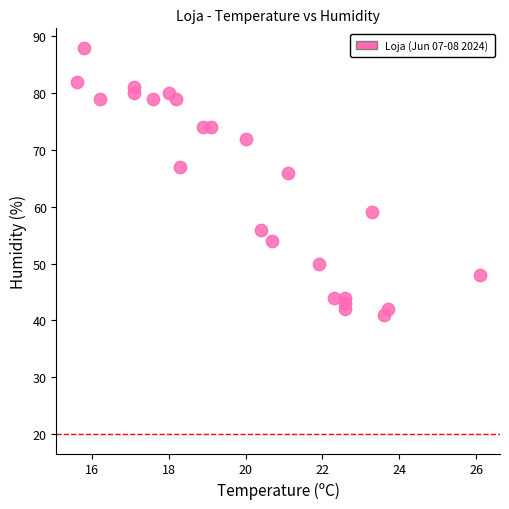

What is the range of Y values (max minus min)?

47